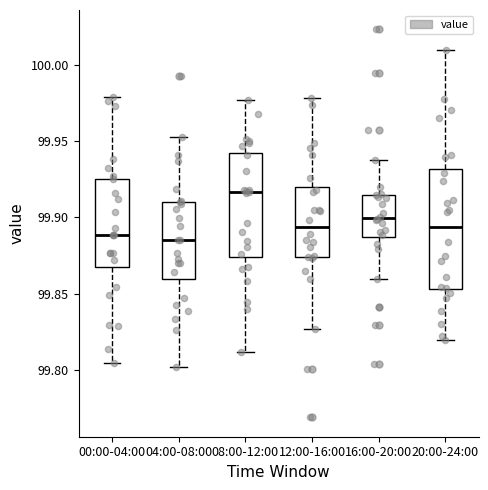

Where does the lower whisker of the box for 08:00-12:00 end on the y-axis? The values are not printed on the chart, so give them approximately, as read against the axis.

99.810